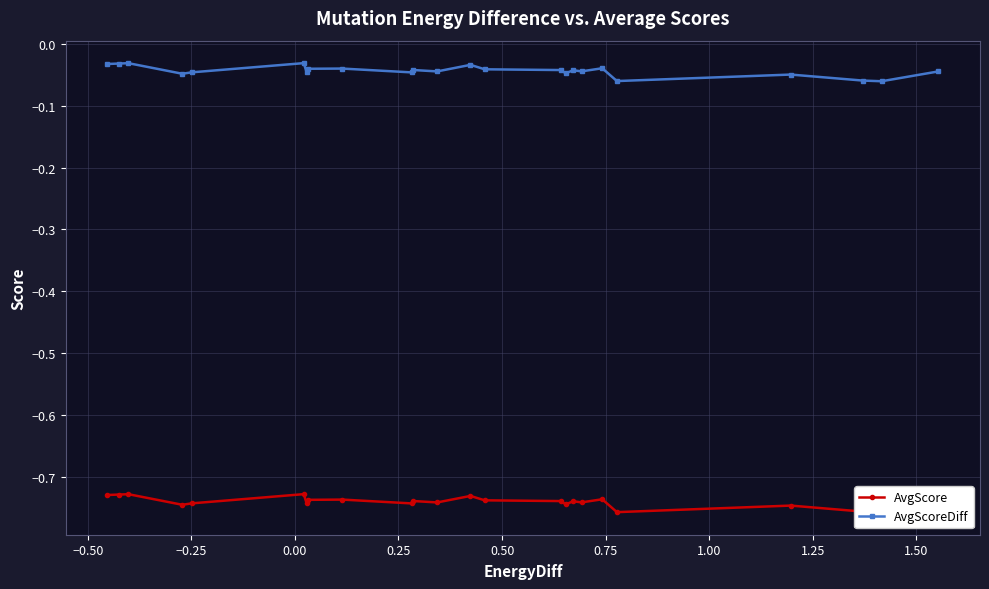

True or false: AvgScoreDiff has more than 1 points higher than both neighbors.

True